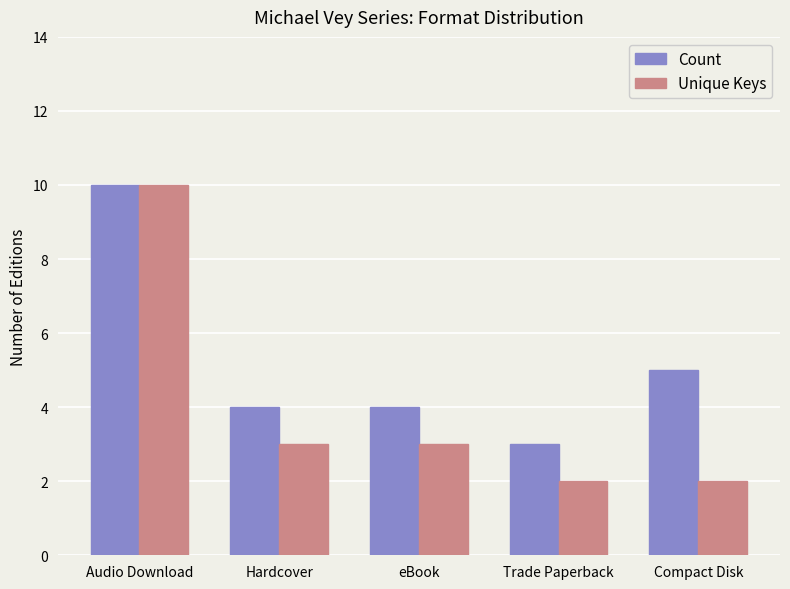

The value of Count at Trade Paperback is 5. True or false?

False